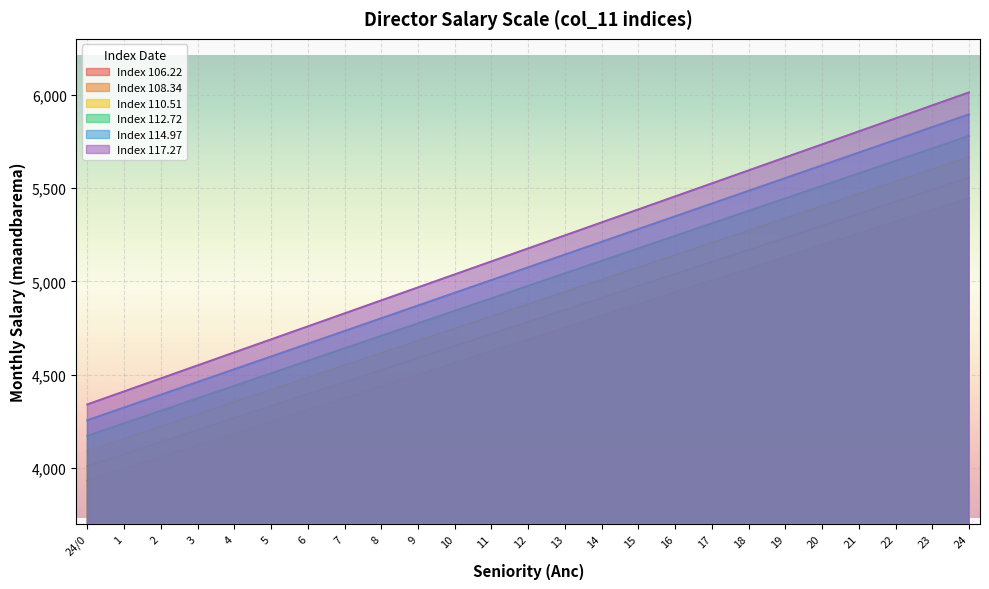

True or false: col_18 and col_15 cross at least once.

False